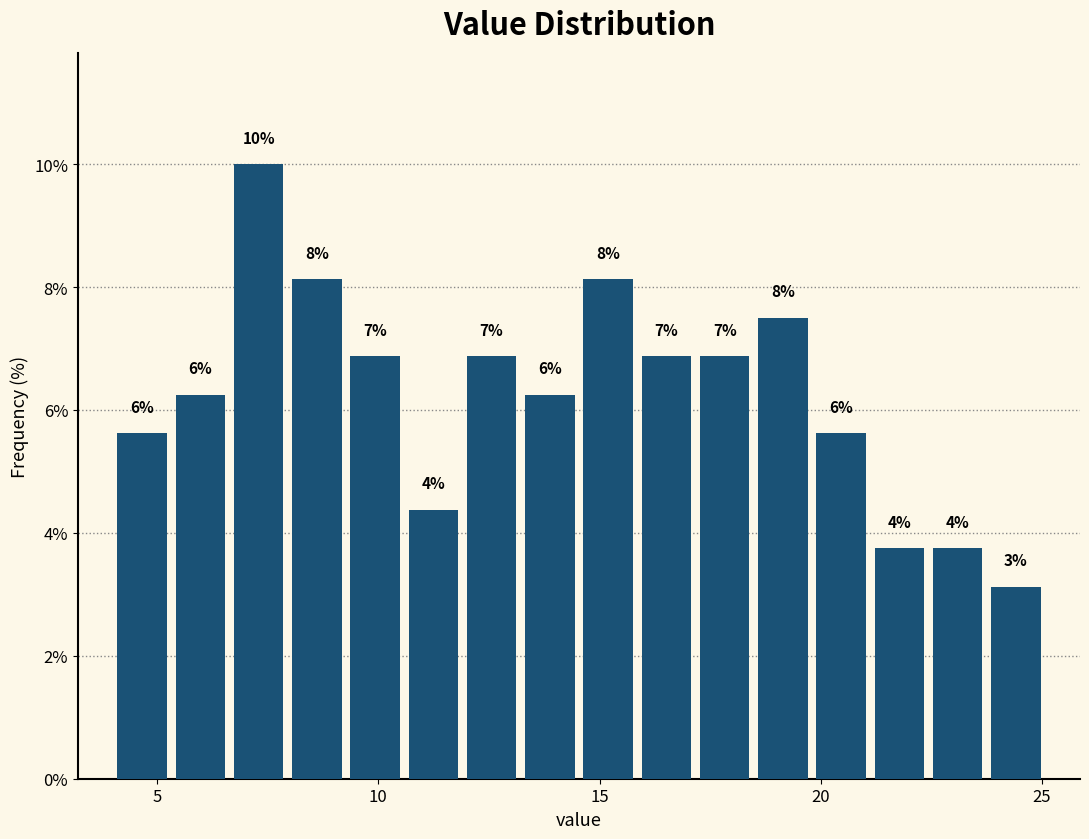

Read against the x-axis, roughly where is the centre of the tallest bar?

7.5